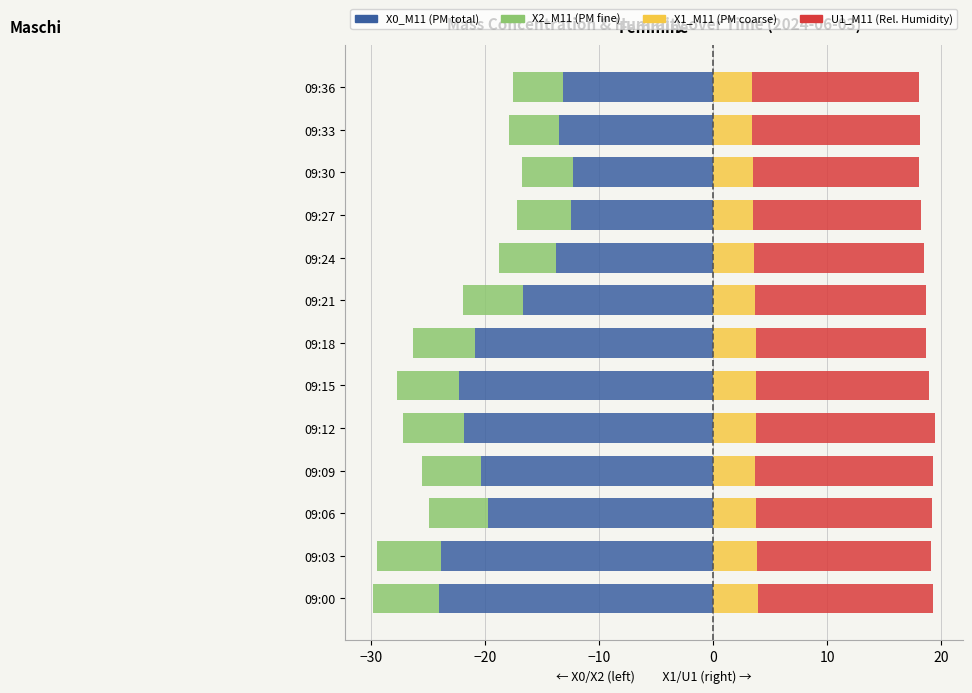

What is the difference between the X0_M11 values at 09:15 and 09:24?

8.4